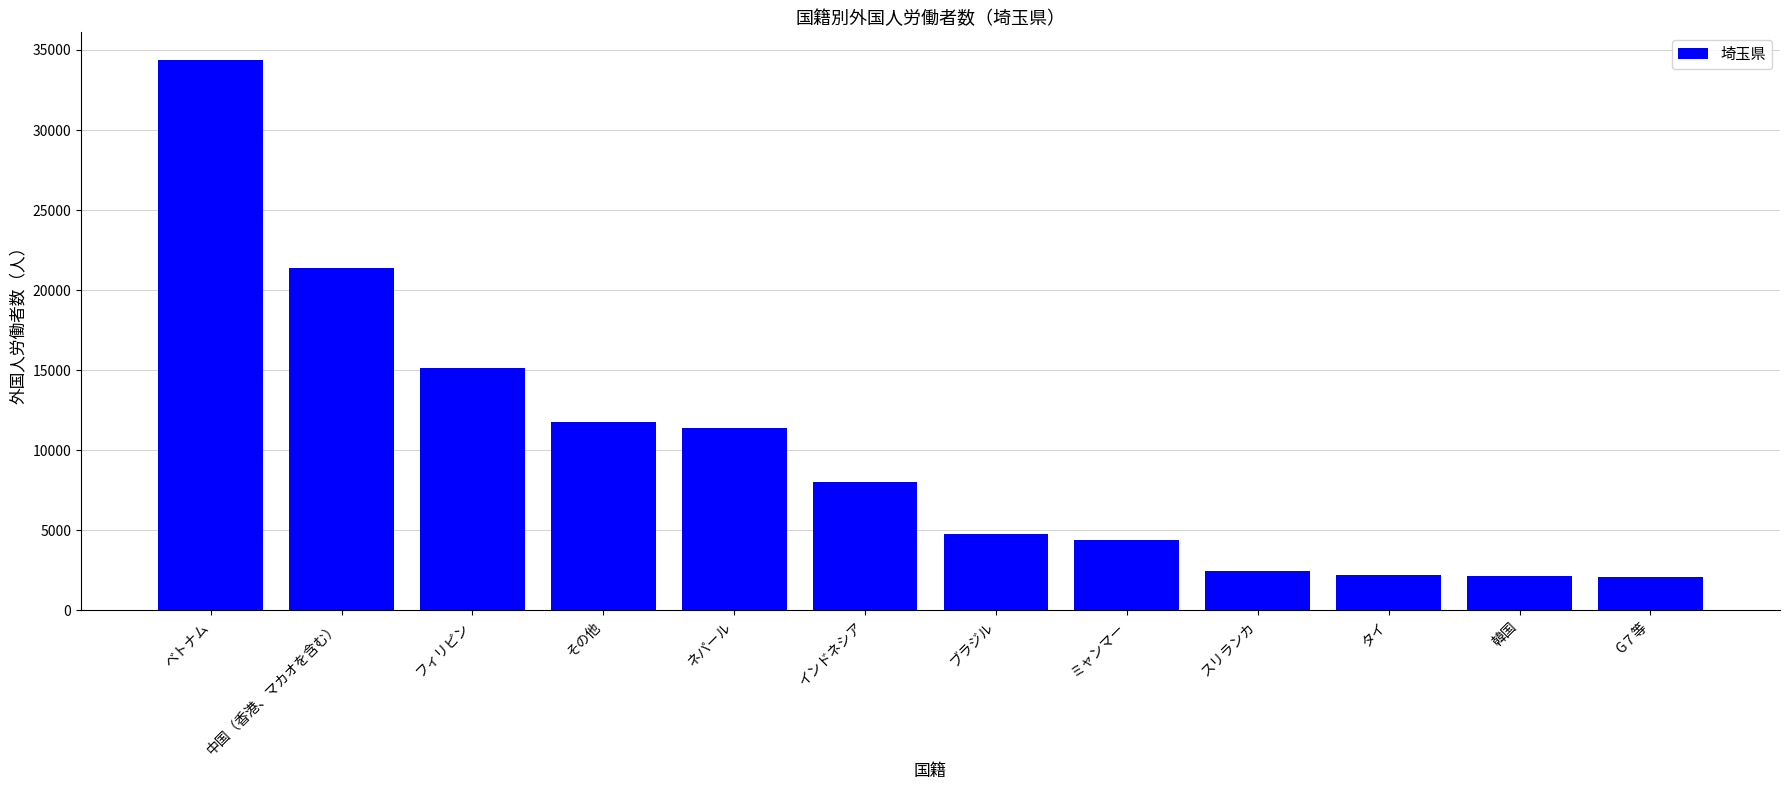

What is the minimum value shown in the chart?

2068